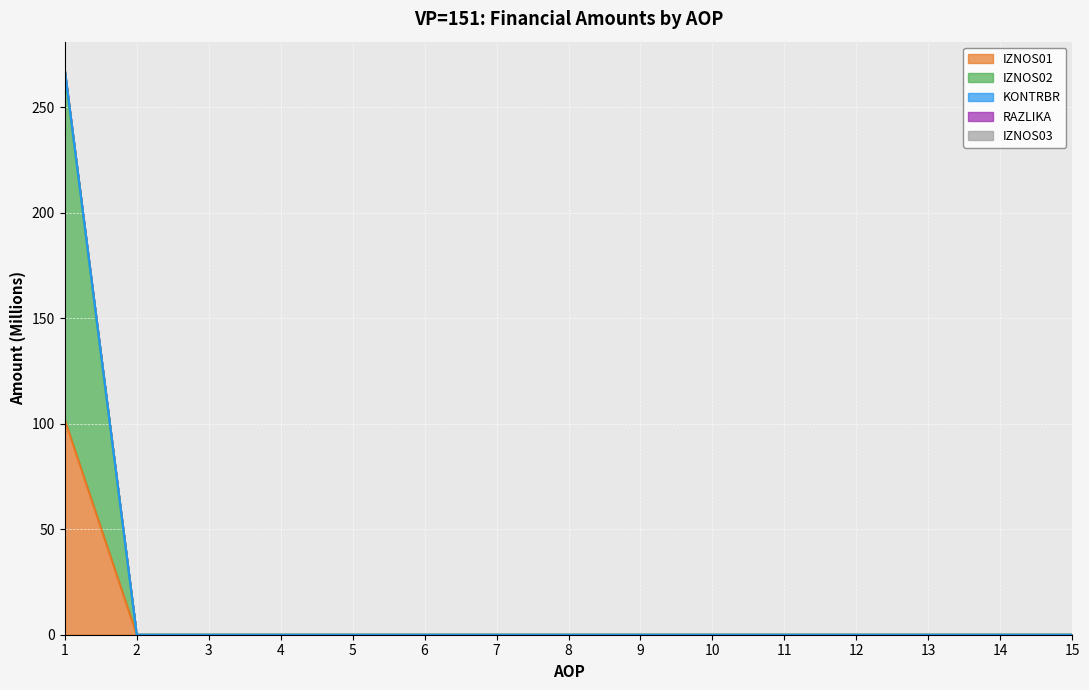

Is the value of KONTRBR at 12 greater than the value of IZNOS02 at 5?

No